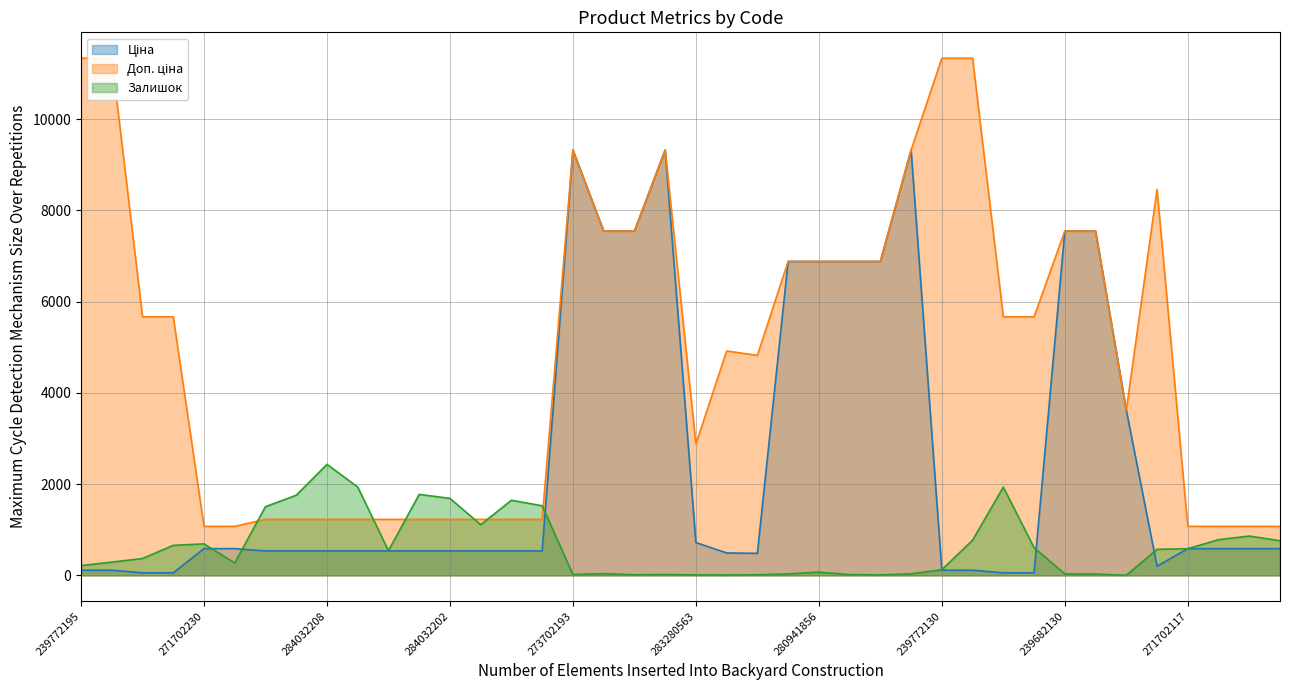

What is the label of the 11th point from the right?

239772129